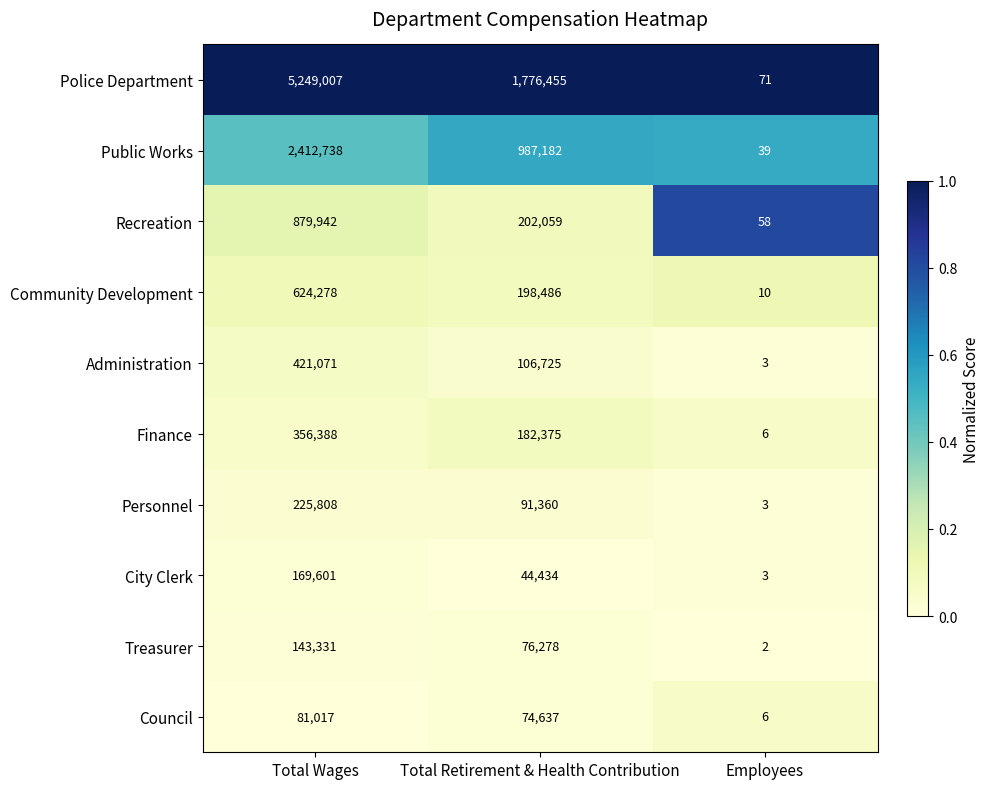

Count the number of data series in this chart.

10